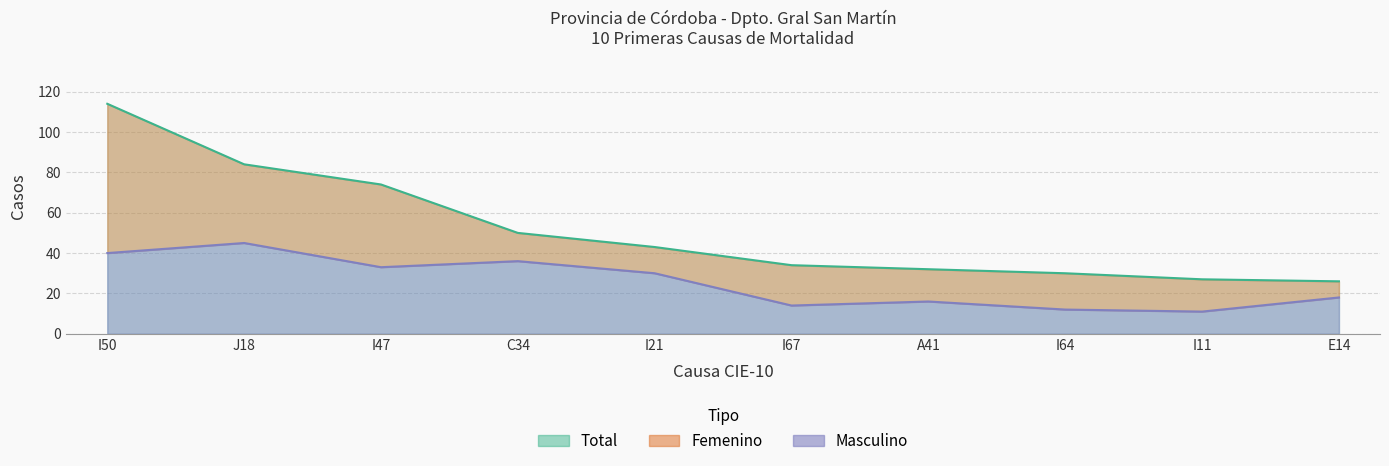

Which series has the largest total across all categories?

Total